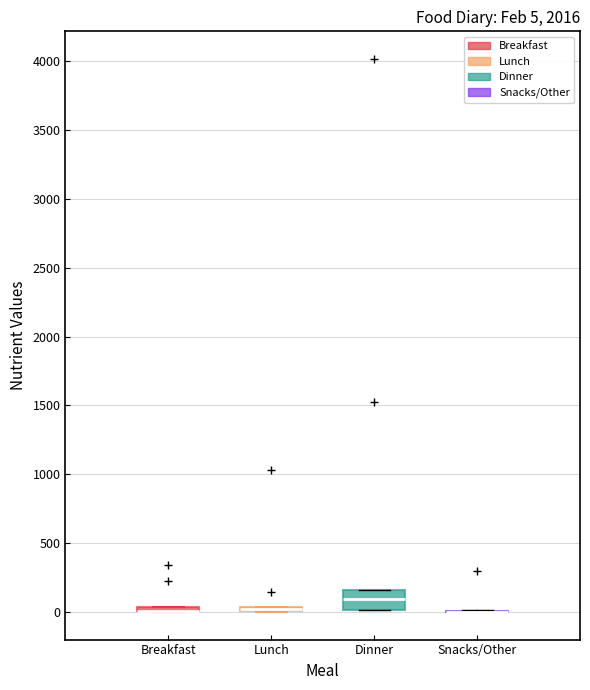

Comparing the boxes themselves (not the whiskers), which one is the tallest?

Dinner